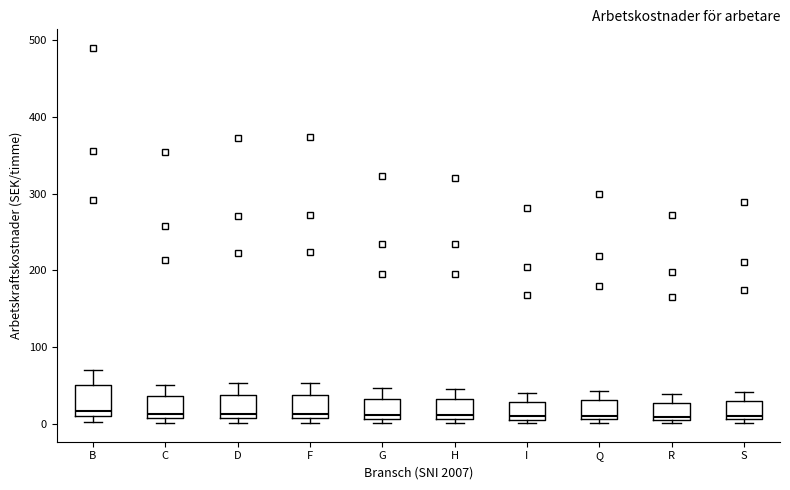

Reading left to right, transcribe this box plot: for each box, give where its median line is, the range the box spans, and where its two whiskers end, as read against the y-axis. The values are not printed on the chart, so give them approximately, as read against the axis.

B: median 20, box 10 to 50, whiskers 0 to 70
C: median 10 (just above the box's lower edge), box 10 to 40, whiskers 0 to 50
D: median 10 (just above the box's lower edge), box 10 to 40, whiskers 0 to 50
F: median 10 (just above the box's lower edge), box 10 to 40, whiskers 0 to 50
G: median 10 (just above the box's lower edge), box 10 to 30, whiskers 0 to 50
H: median 10 (just above the box's lower edge), box 10 to 30, whiskers 0 to 50
I: median 10 (just above the box's lower edge), box 10 to 30, whiskers 0 to 40
Q: median 10 (just above the box's lower edge), box 10 to 30, whiskers 0 to 40
R: median 10 (just above the box's lower edge), box 10 to 30, whiskers 0 to 40
S: median 10 (just above the box's lower edge), box 10 to 30, whiskers 0 to 40